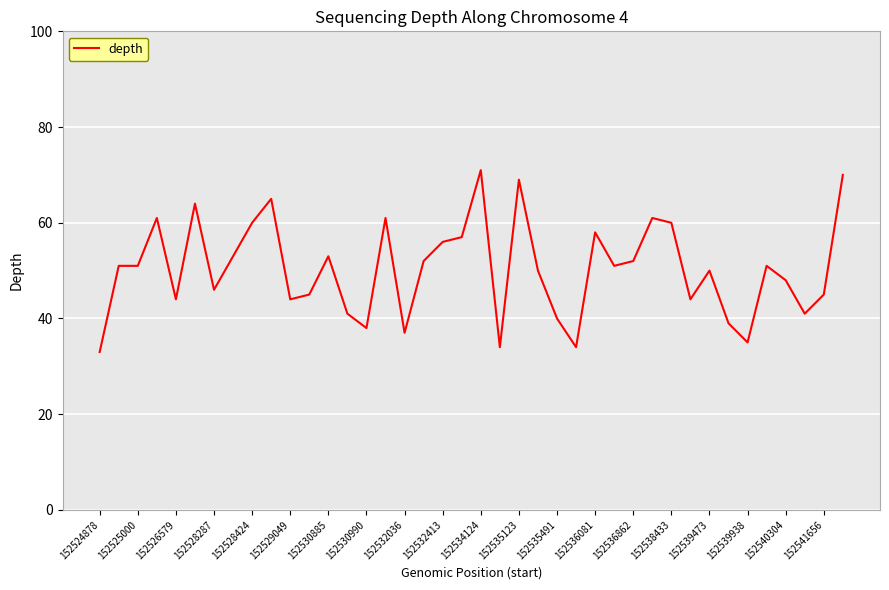

What is the smallest value displayed?

33